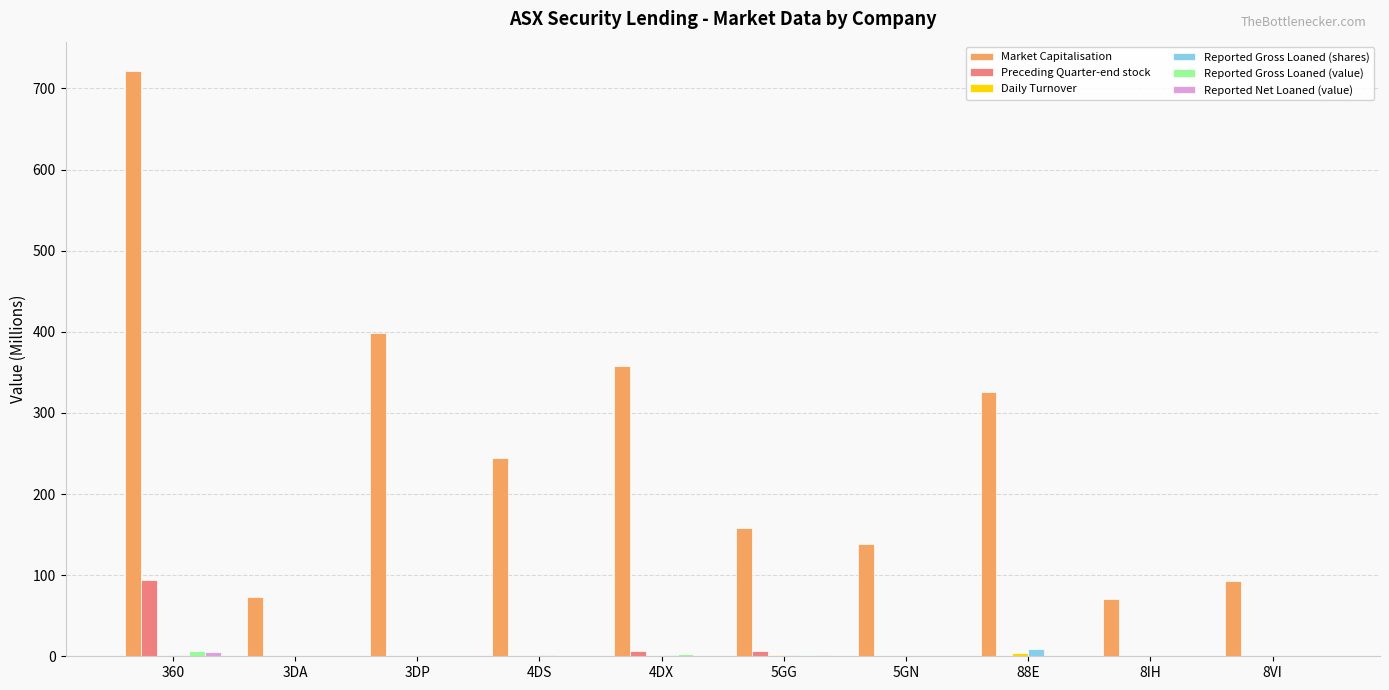

Read the Reported Gross Loaned (shares) value at 88E.

9.3